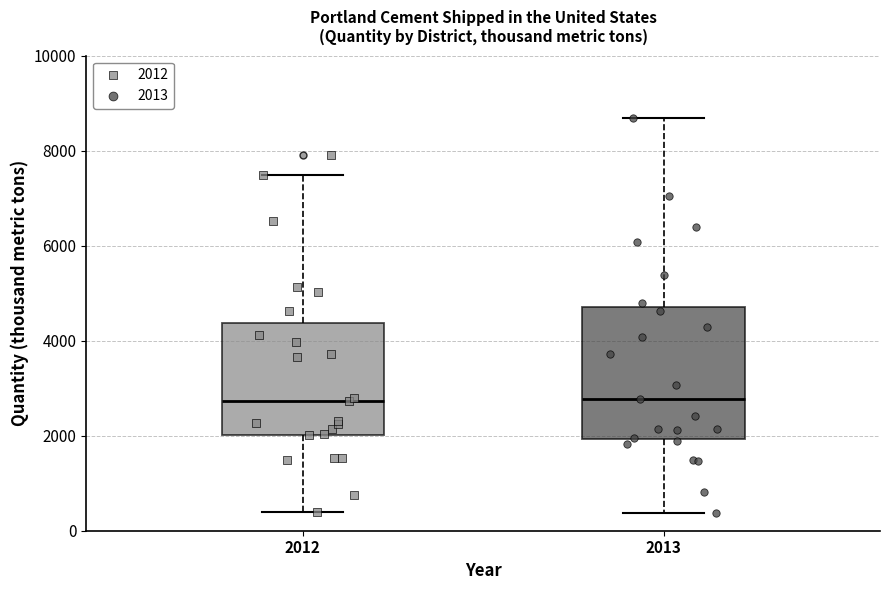

Comparing the boxes themselves (not the whiskers), which one is the tallest?

2013